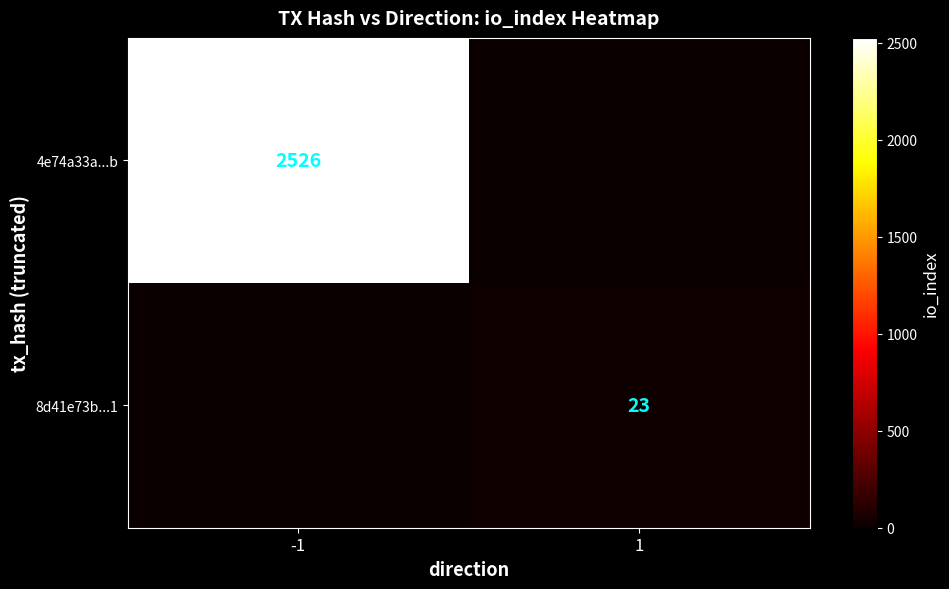

Is the value of 4e74a33a...b at -1 greater than the value of 8d41e73b...1 at 1?

Yes